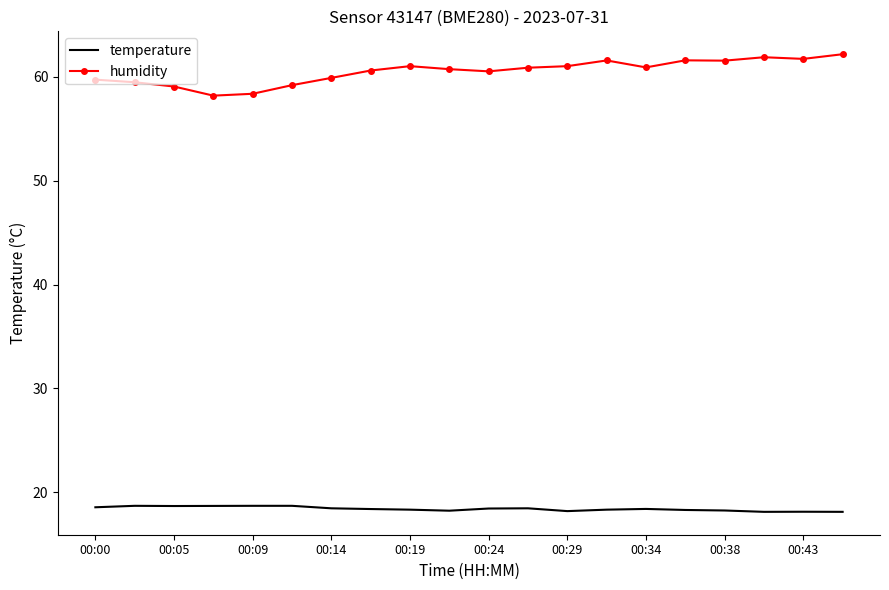

True or false: humidity and temperature intersect in this chart.

False